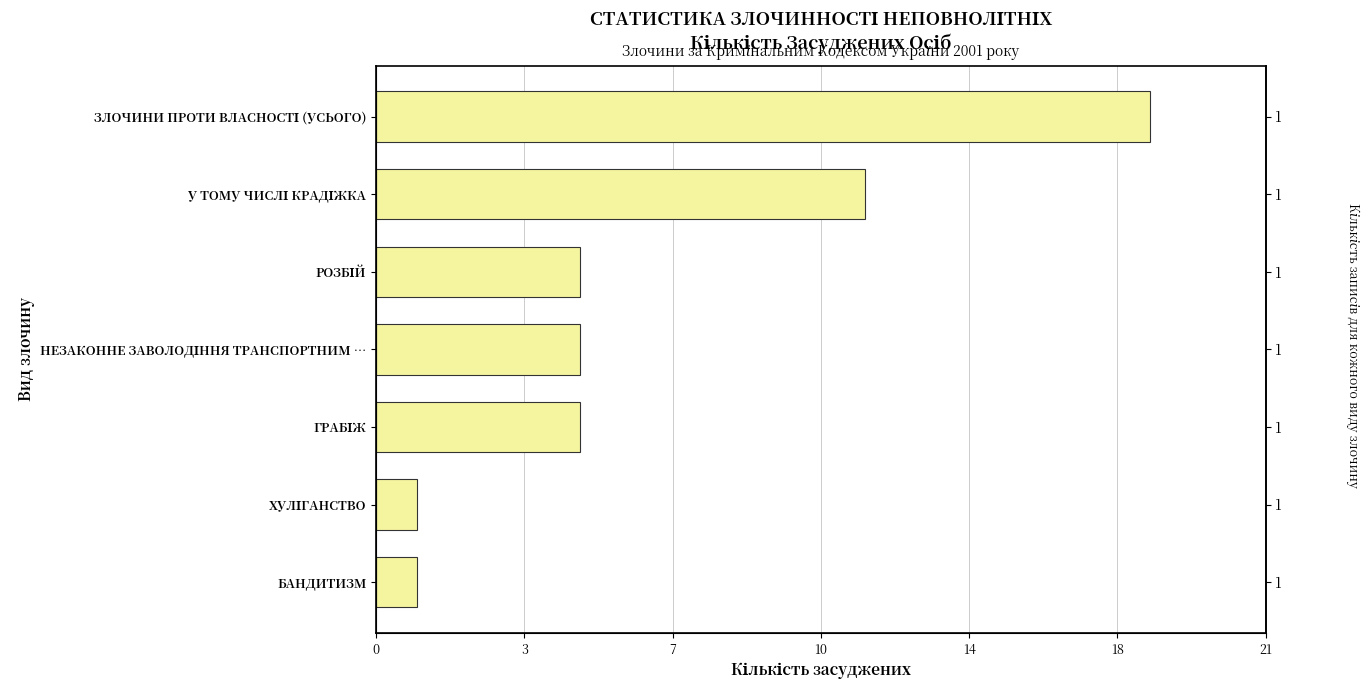

What is the value of the 3rd bar from the left?

5